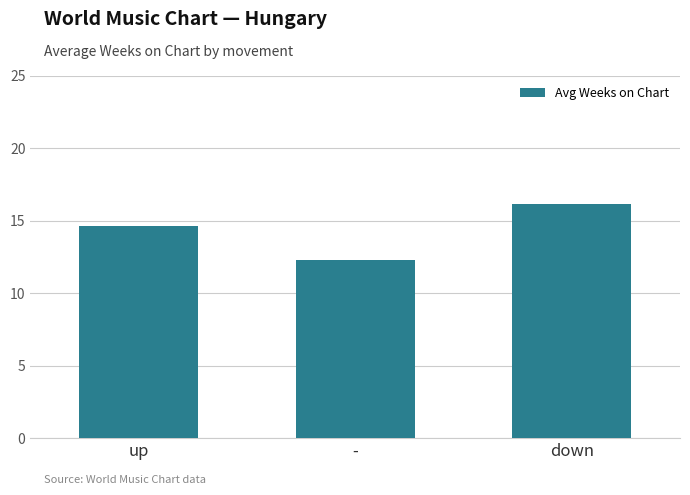

List the labels in order of value, smallest first.

-, up, down